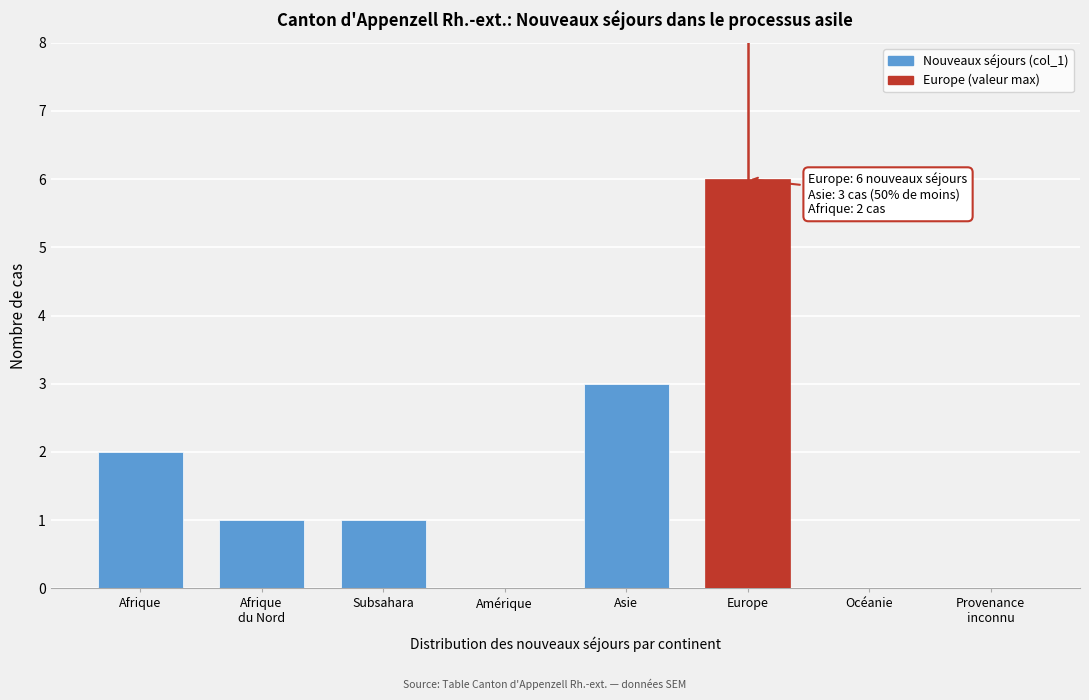

Is it true that the value at Asie is 3?

True